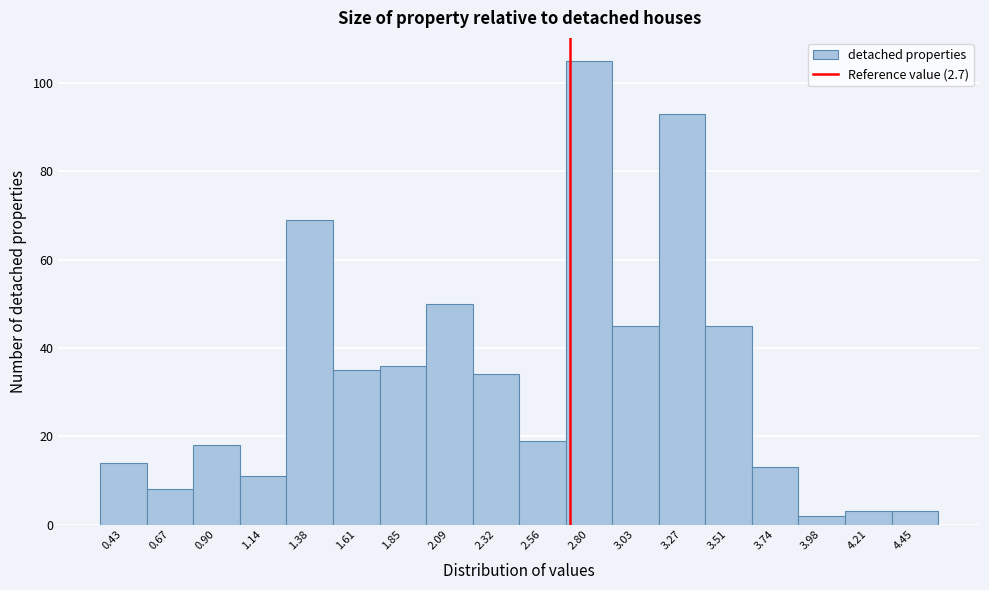

What is the height of the bar covering 4.10 to 4.35 on the x-axis? Neither the bar edges nor the heights are printed on the chart, so give them approximately, as read against the axes.

4